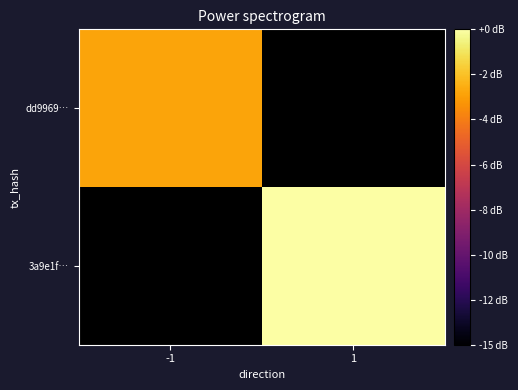

Which has a higher value, 1 or -1?

-1